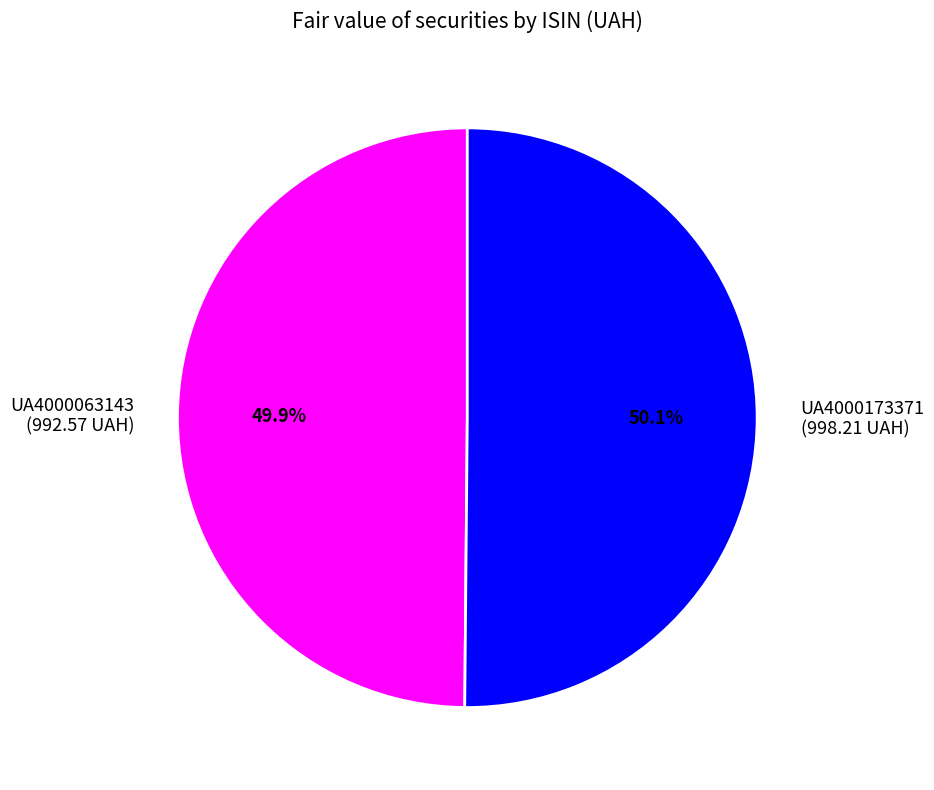

To the nearest percent, what is the combined percentage of UA4000063143 and UA4000173371?

100%